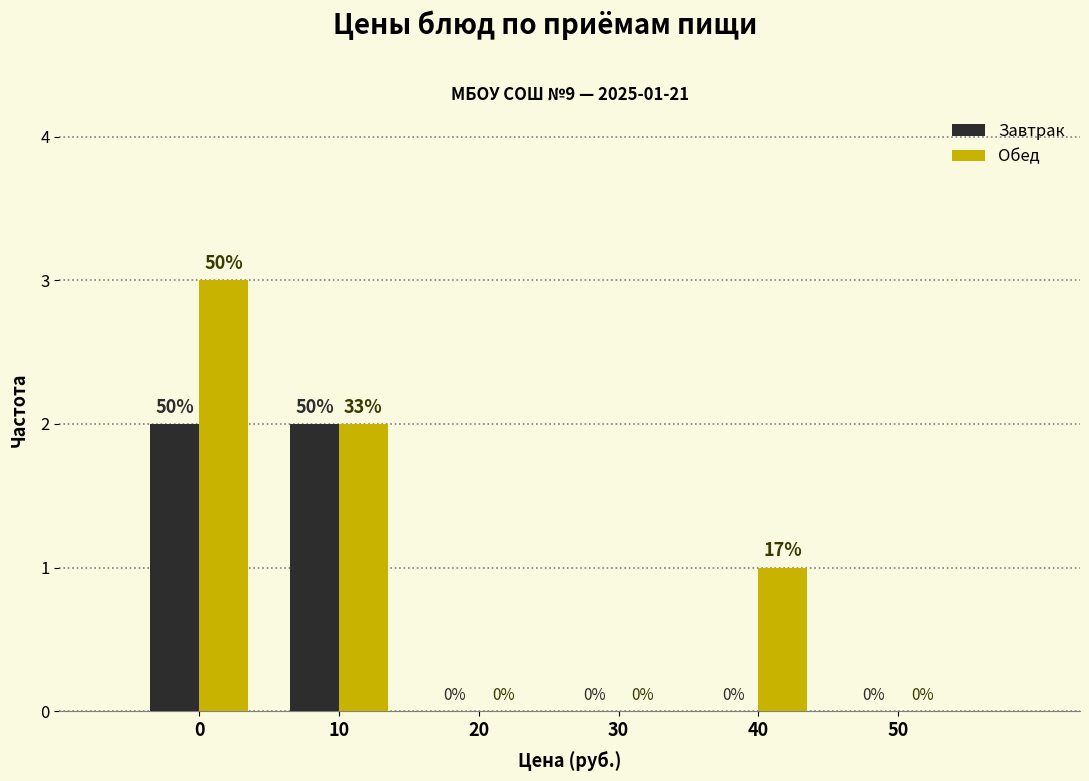

Reading left to right, list all the values displayed in this chart.

Завтрак: 0=2	10=2	20=0	30=0	40=0	50=0
Обед: 0=3	10=2	20=0	30=0	40=1	50=0